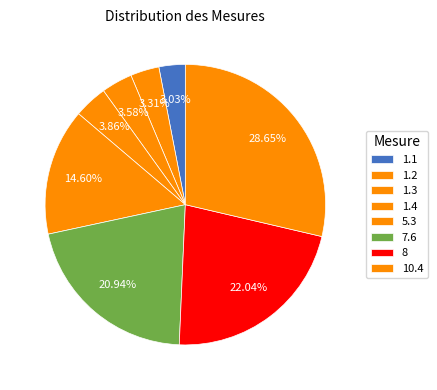

Rank the categories by value from highest to lowest.

10.4, 8, 7.6, 5.3, 1.4, 1.3, 1.2, 1.1